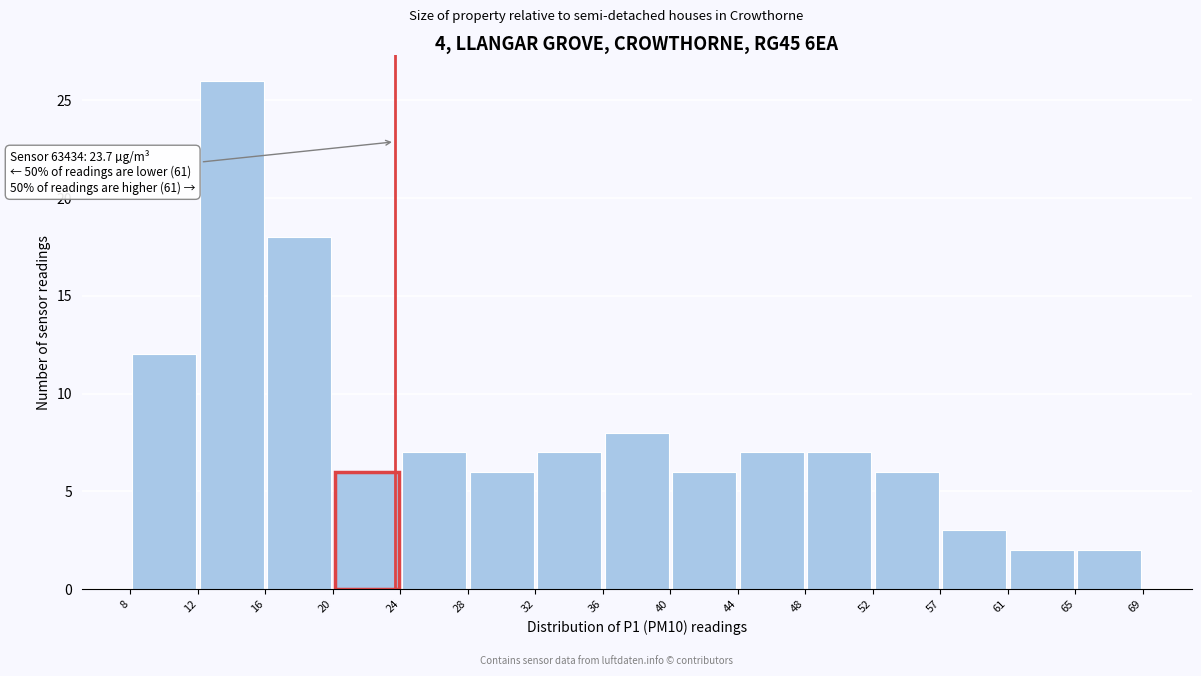

Over which range of the x-axis is the bar tallest?

12 to 16